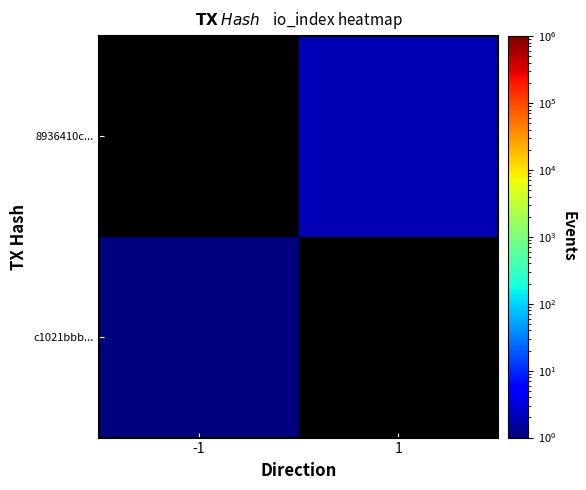

Is it true that c1021bbb... equals 0.5 at -1?

False